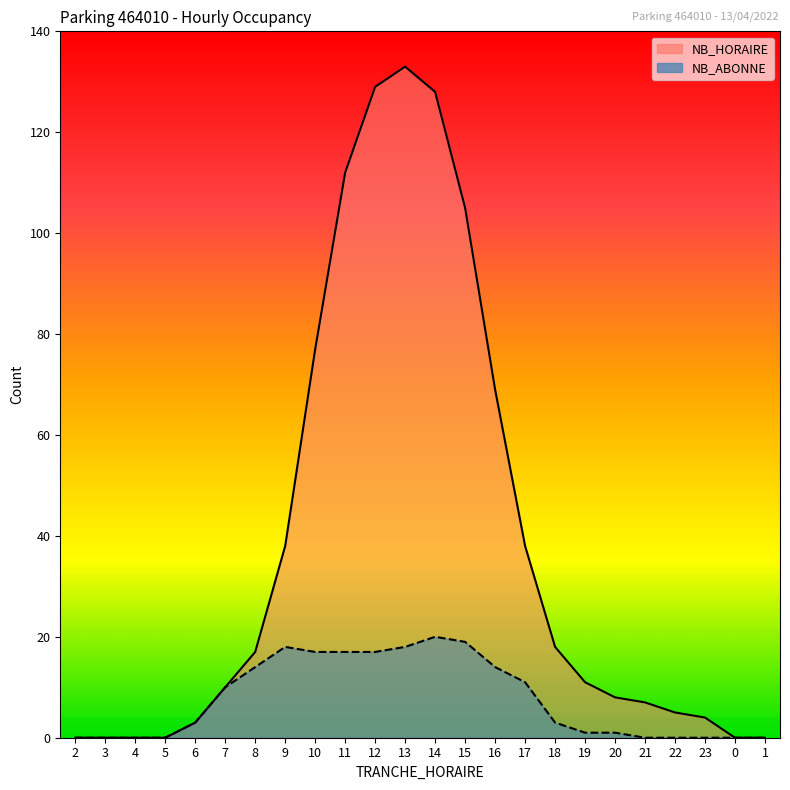

Does the chart display data point markers on the line(s)?

No